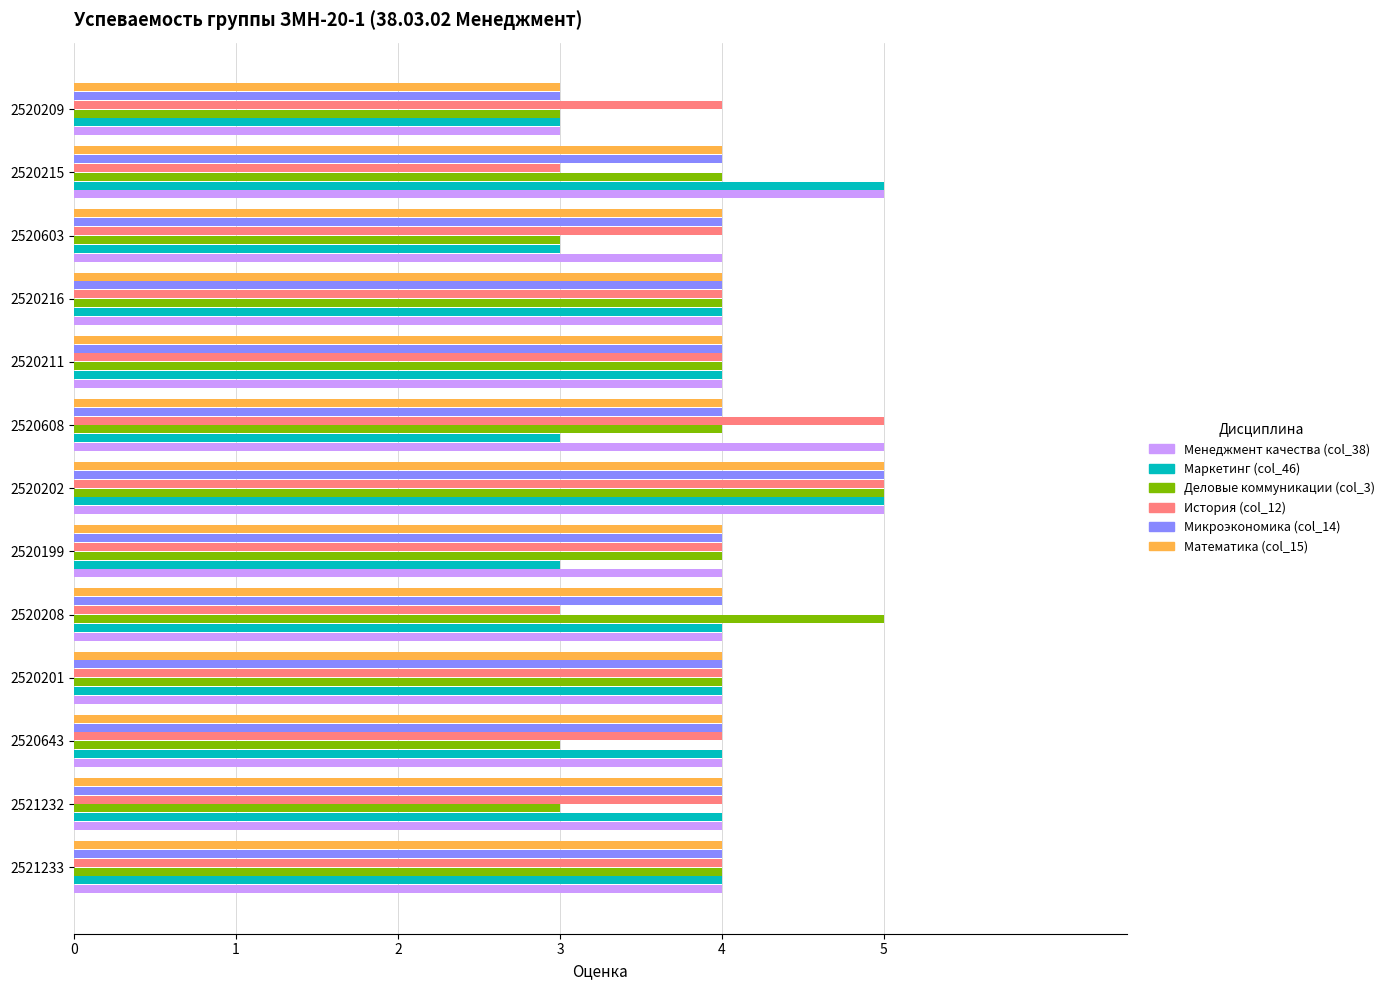

Is the value of История (col_12) at 2520215 greater than the value of Менеджмент качества (col_38) at 2520211?

No